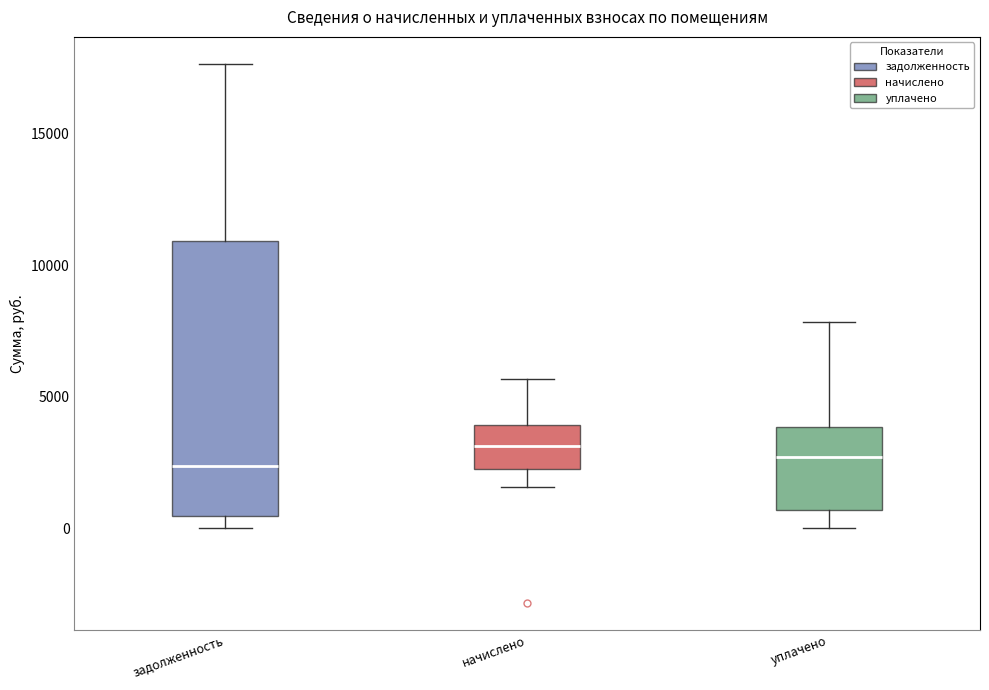

Reading left to right, transcribe this box plot: for each box, give where its median line is, the range the box spans, and where its two whiskers end, as read against the y-axis. The values are not printed on the chart, so give them approximately, as read against the axis.

задолженность: median 2500, box 500 to 11000, whiskers 0 to 17500
начислено: median 3000, box 2000 to 4000, whiskers 1500 to 5500
уплачено: median 2500, box 500 to 4000, whiskers 0 to 8000